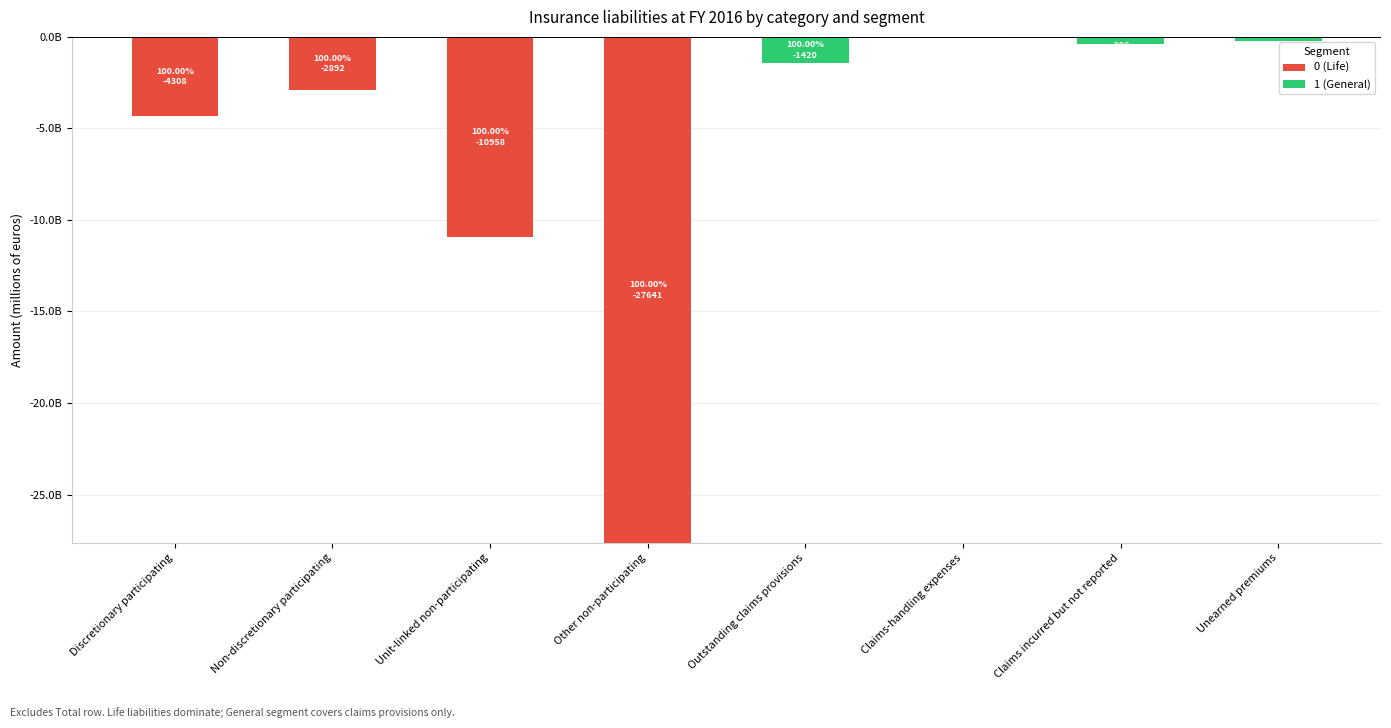

What position from the right is Claims incurred but not reported?

2